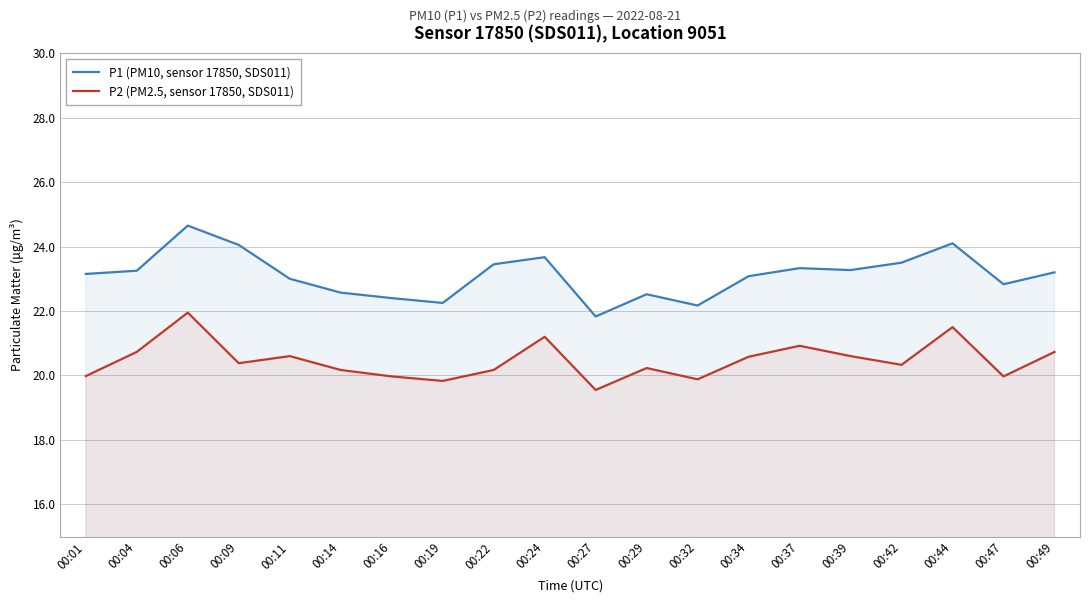

The P1 (PM10, sensor 17850, SDS011) series shows 37.4 at 00:39. True or false?

False